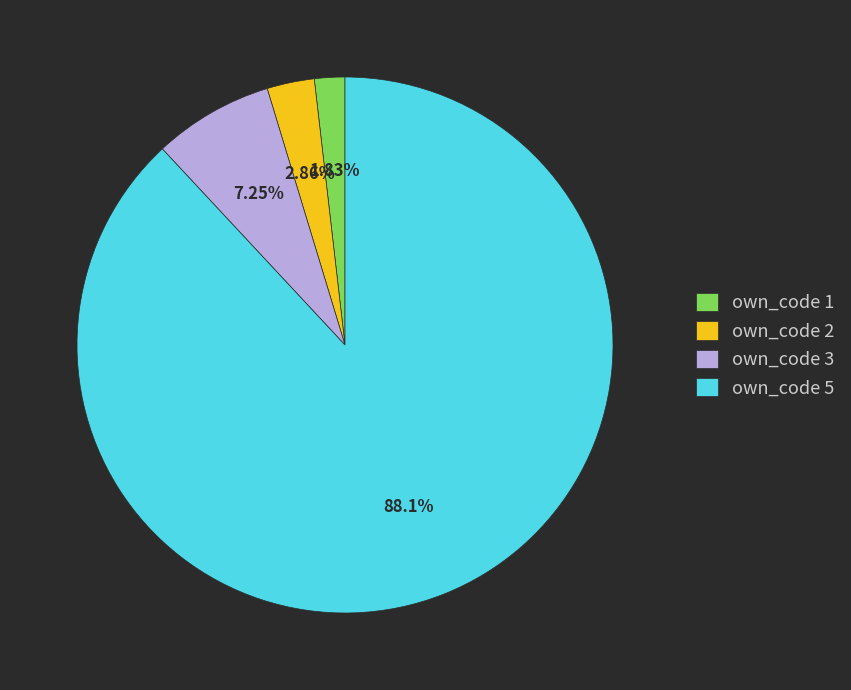

Rank the categories by value from highest to lowest.

own_code 5, own_code 3, own_code 2, own_code 1